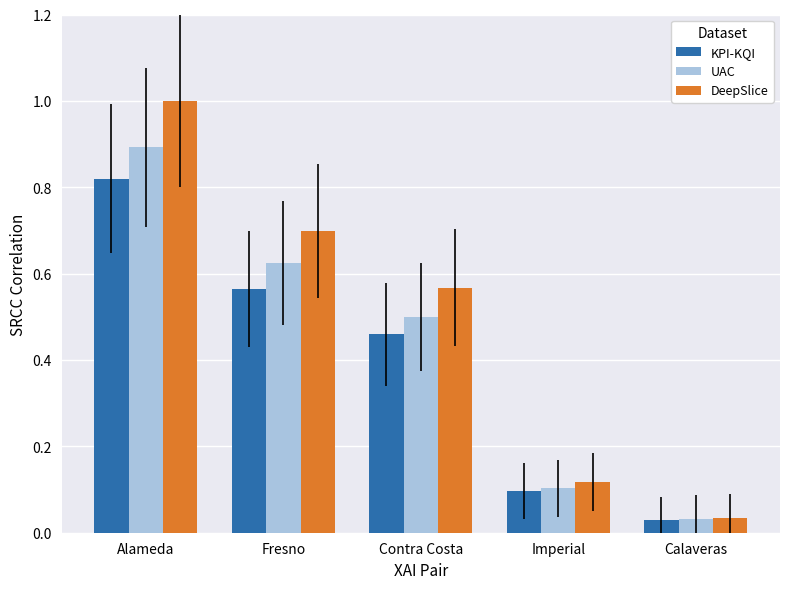

How many bars are there in total?

15